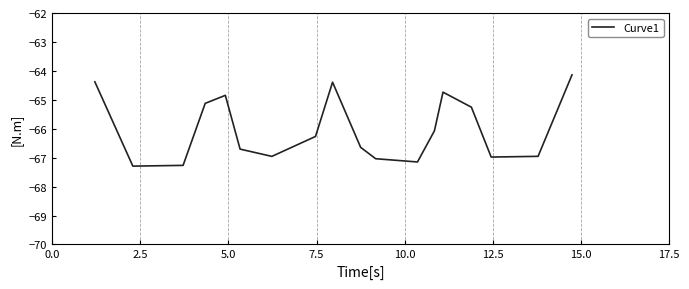

What is the difference between the maximum and minimum values?

3.2